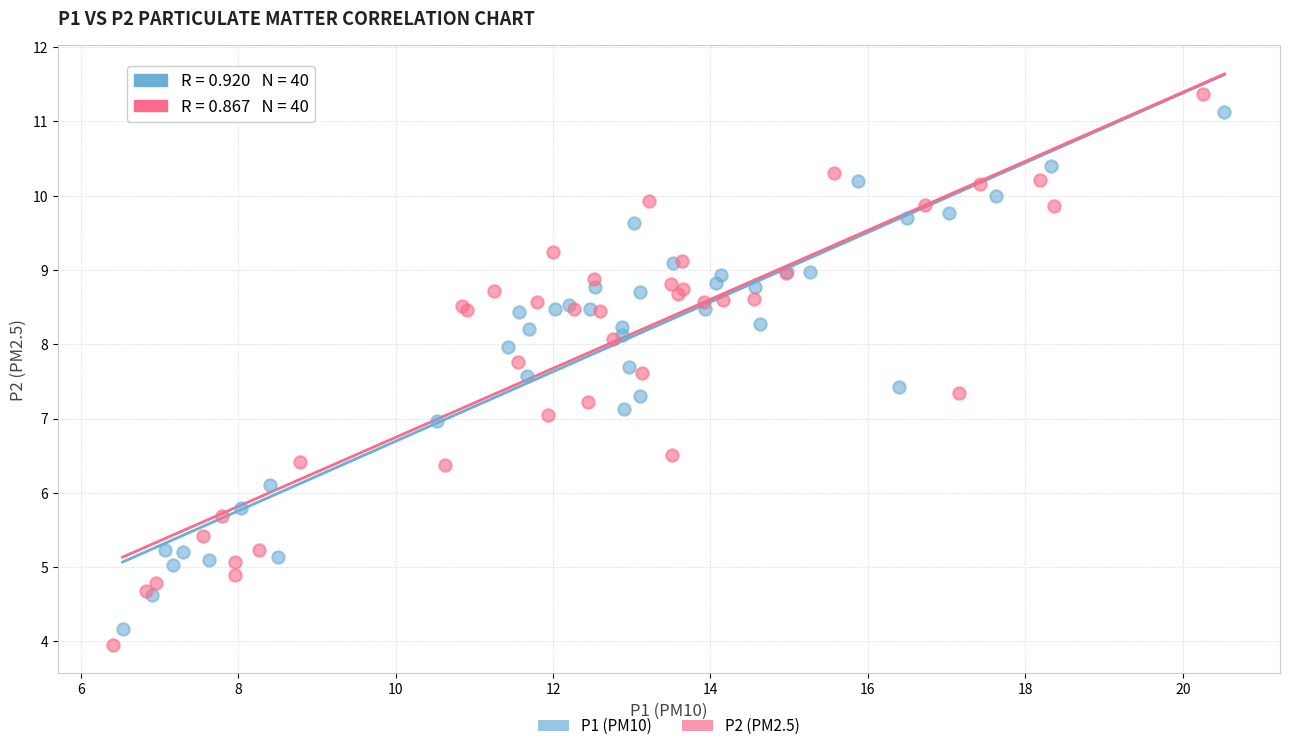

Which series has the largest Y range (max minus min)?

P2 (PM2.5)